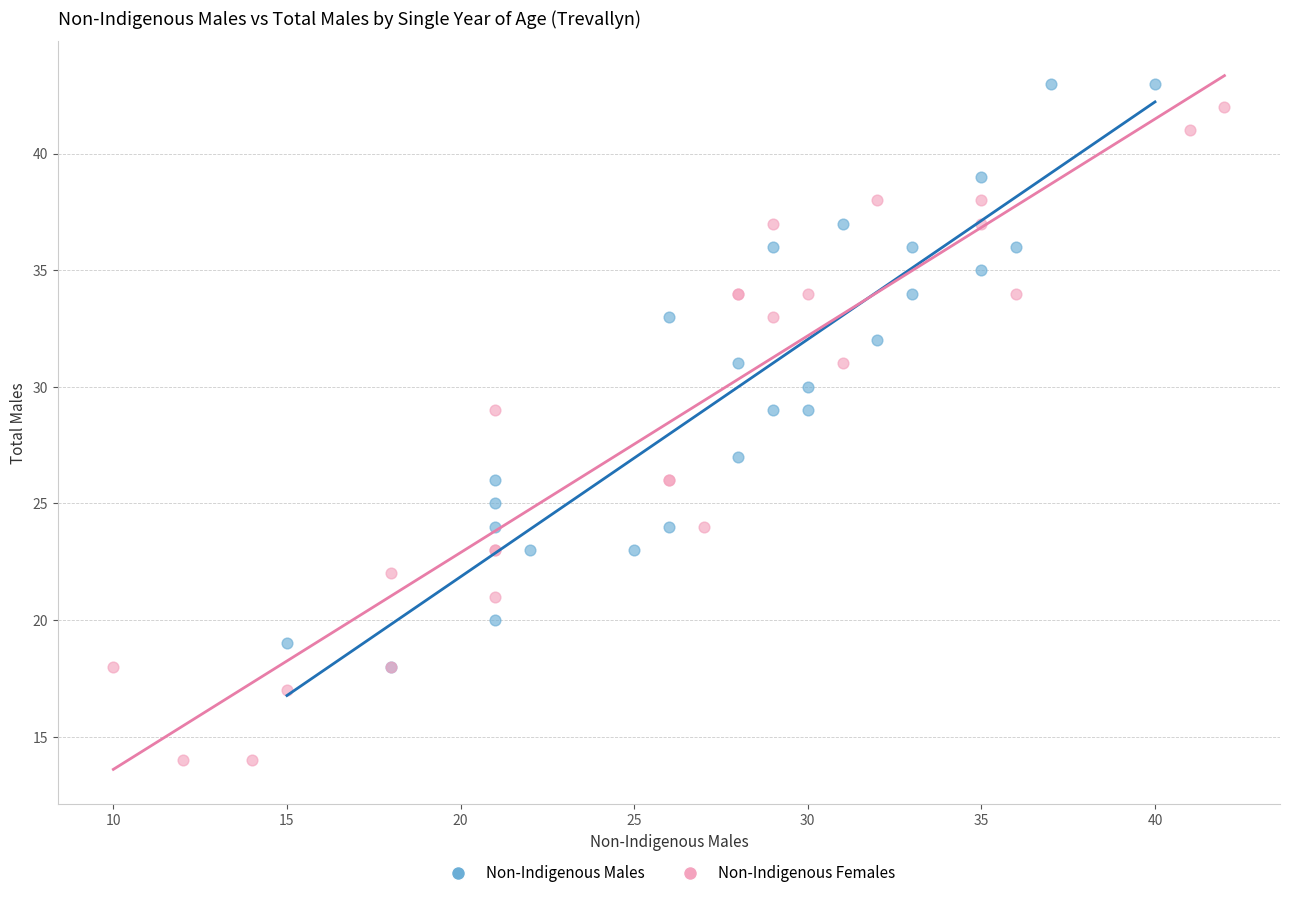

What are all the series names shown in the legend?

Non-Indigenous Males, Non-Indigenous Females